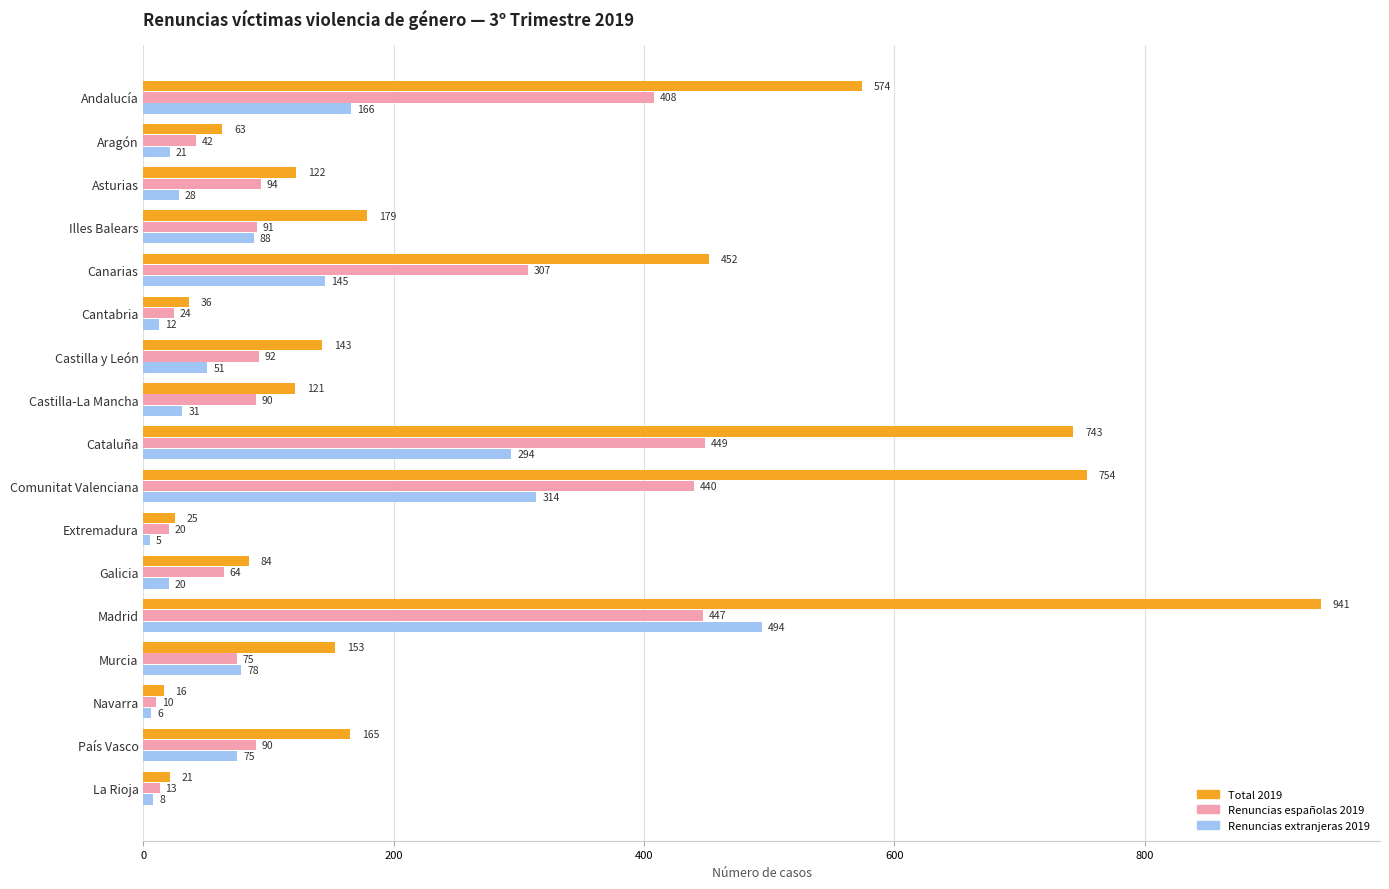

Is it true that Total 2019 equals 86 at País Vasco?

False